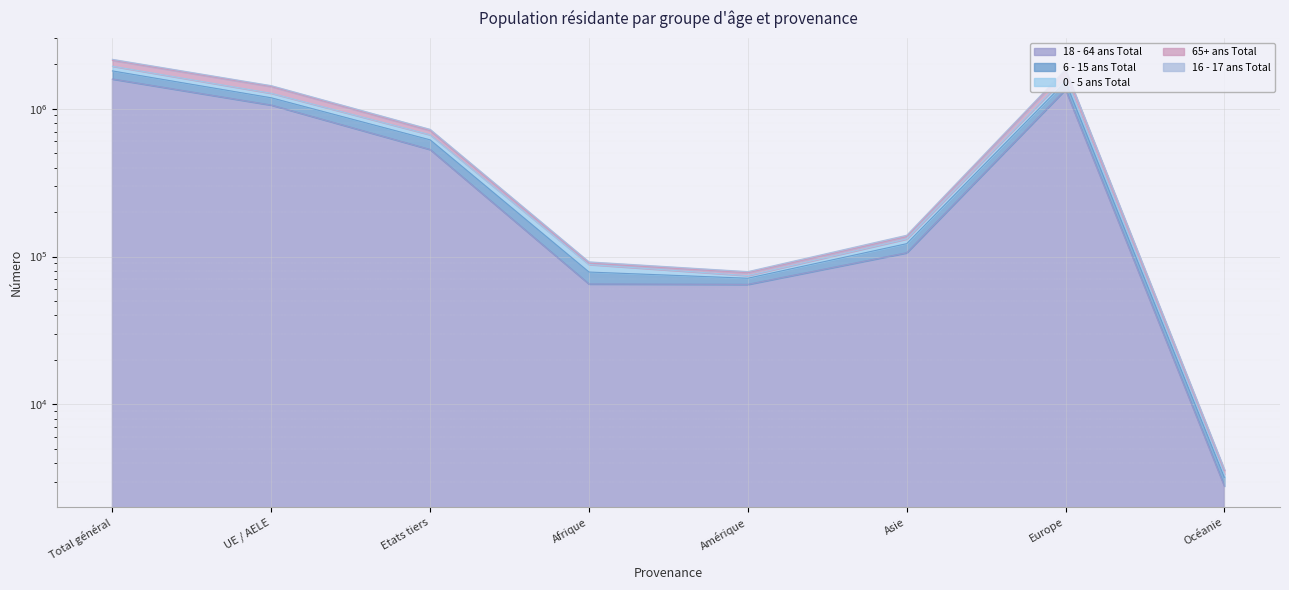

At how many categories does at least one series exceed 565324?

4